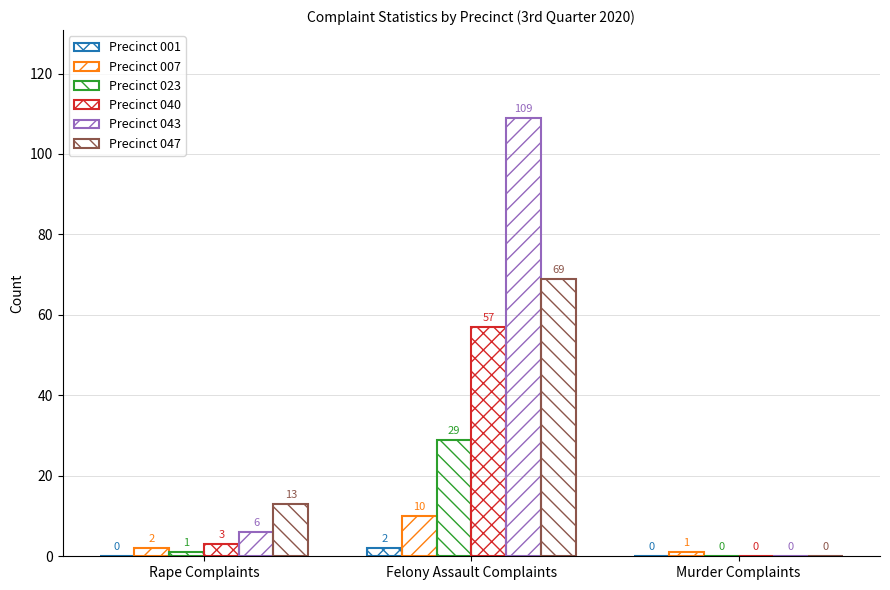

How many values in Precinct 040 are above zero?

2